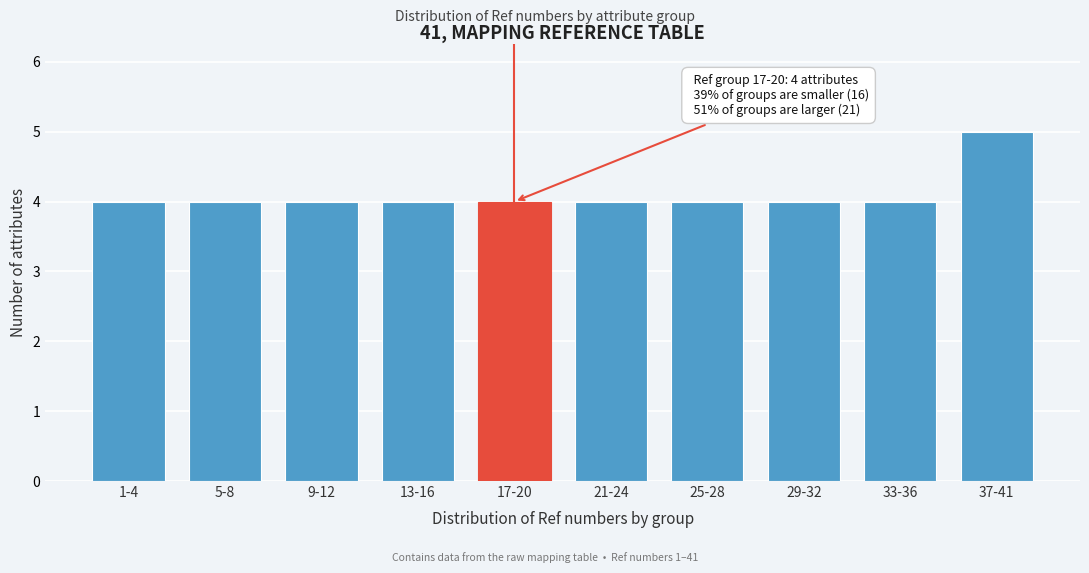

Reading right to left, what are all the values shown in this chart?

5	4	4	4	4	4	4	4	4	4